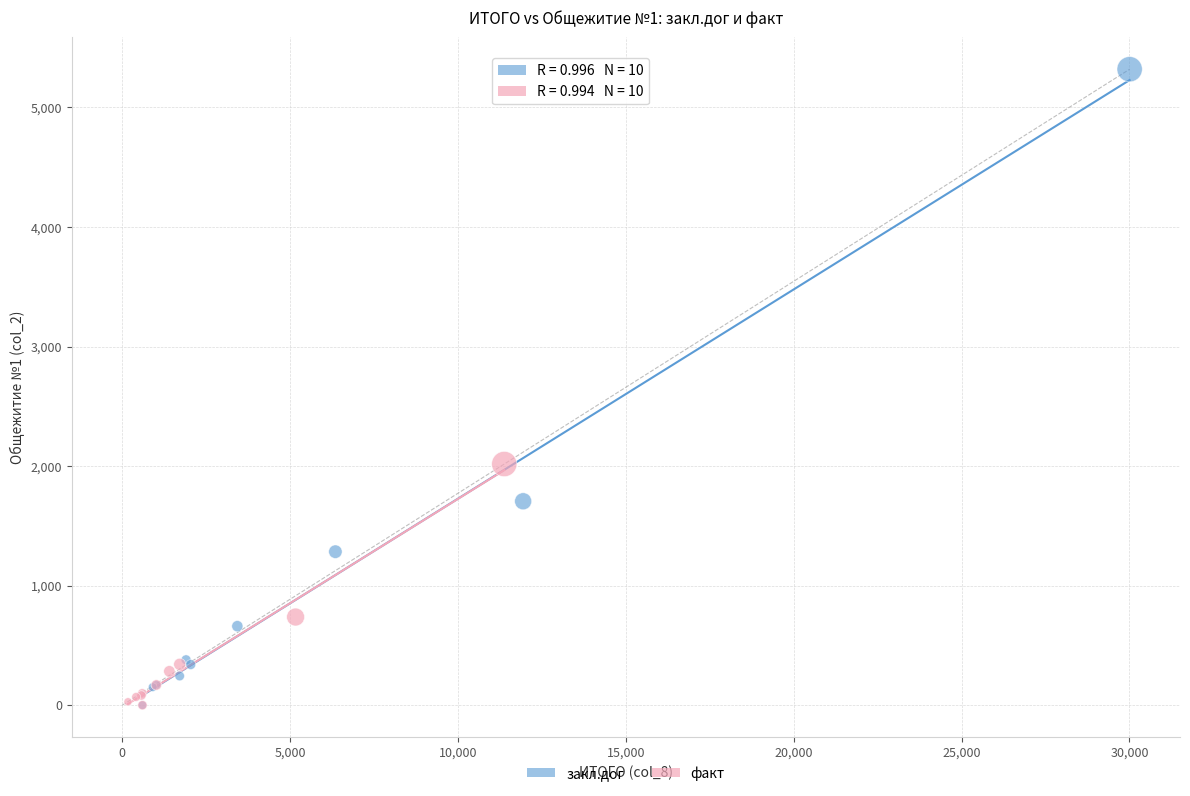

Which series has the widest spread of Y values?

закл.дог